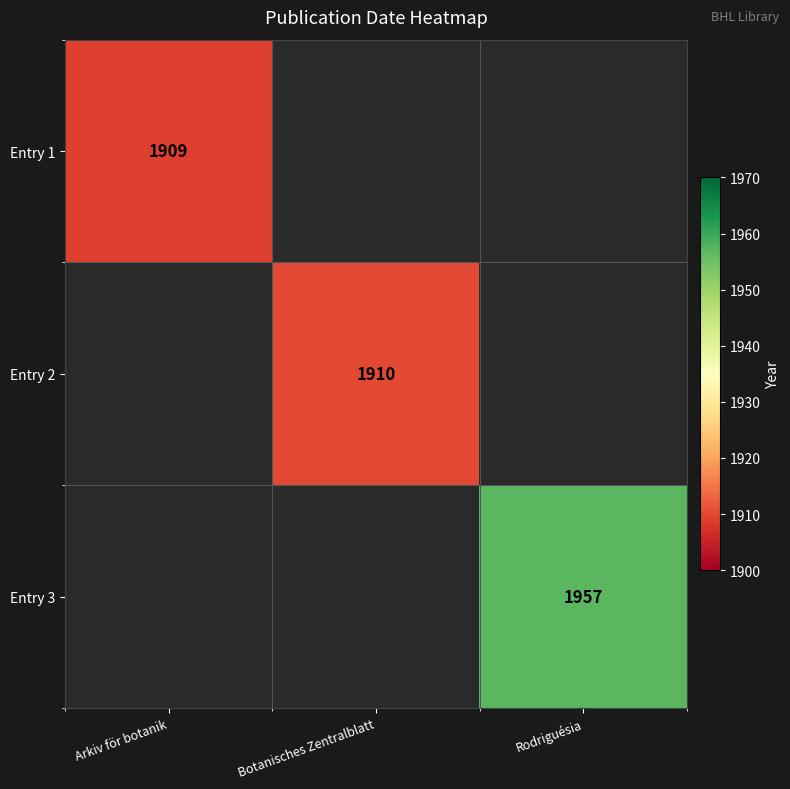

The value of Entry 3 at Rodriguésia is 982. True or false?

False